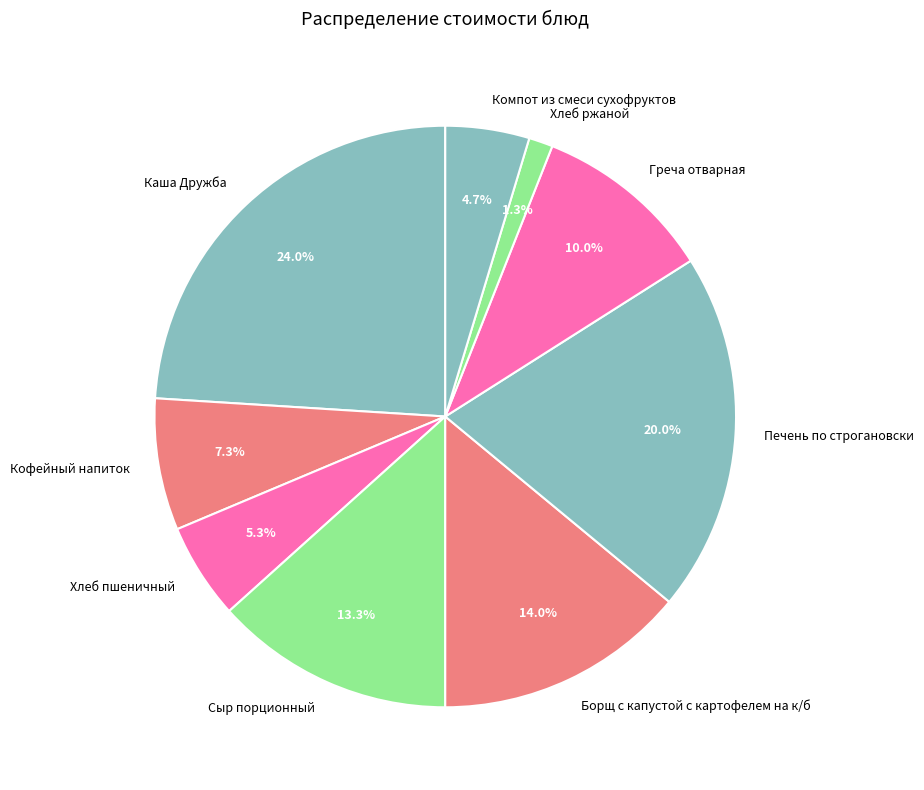

What percentage is the Сыр порционный slice, to the nearest percent?

13%